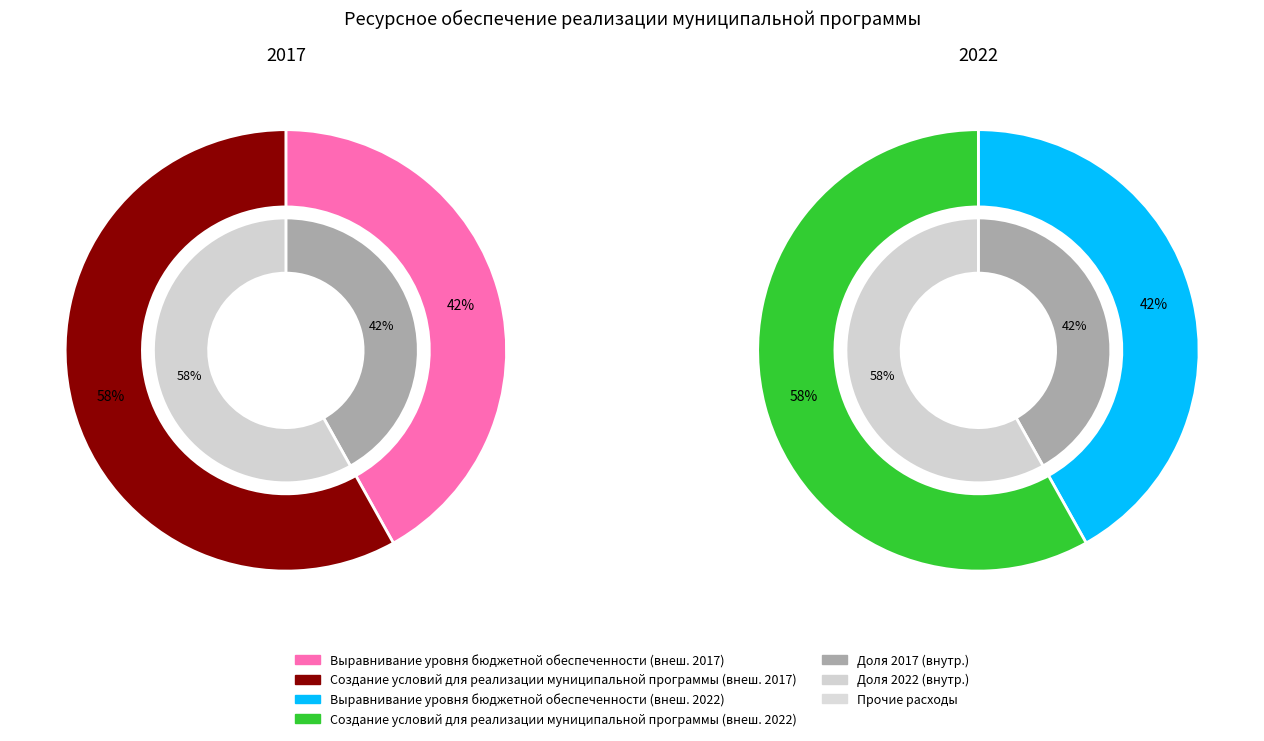

Does Выравнивание уровня бюджетной обеспеченности represent more than half of the total?

No